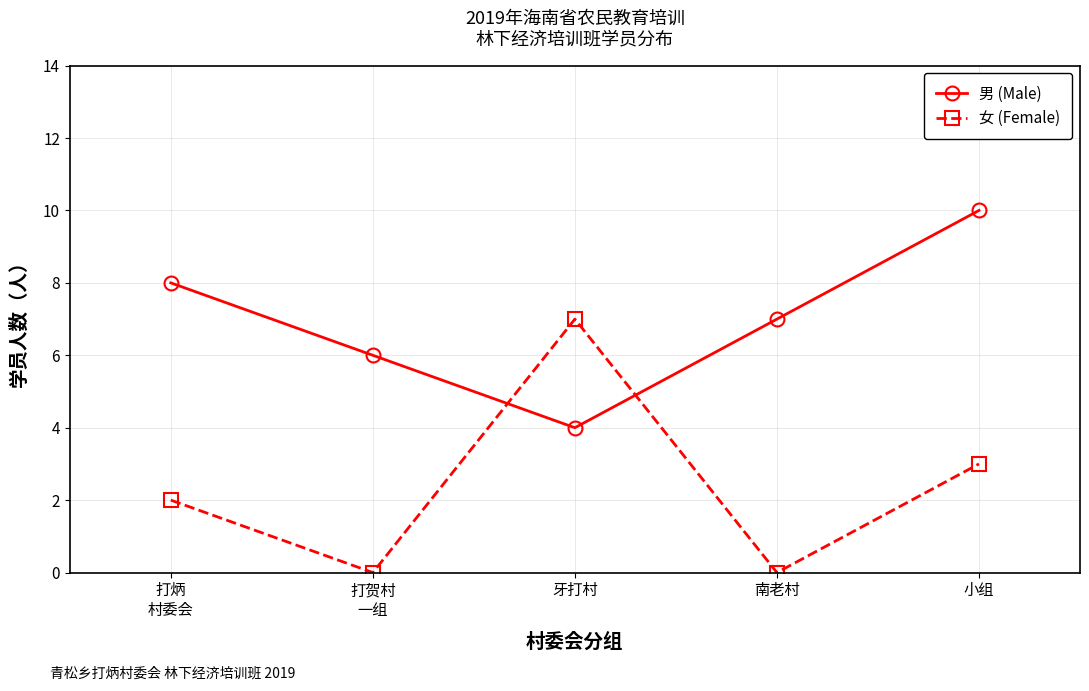

What is the label of the 2nd point from the right?

南老村